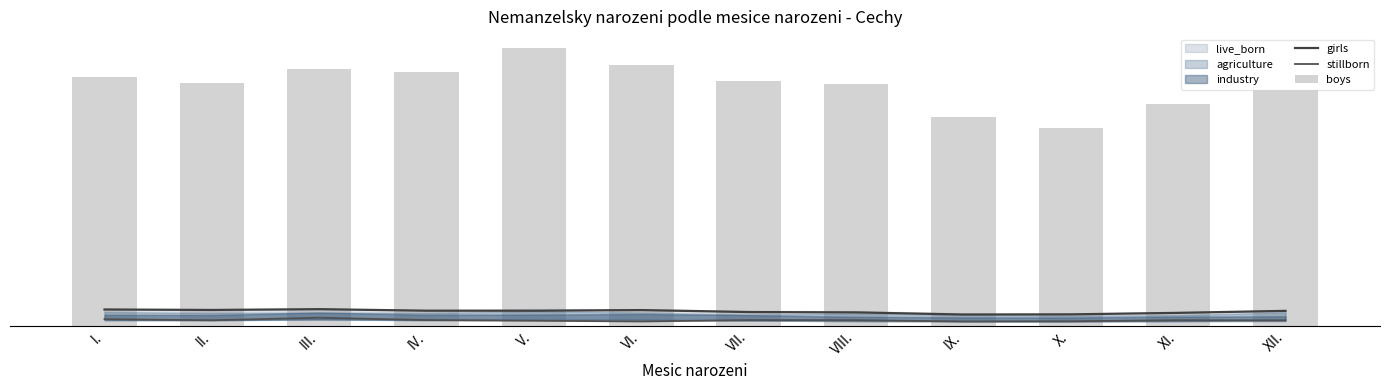

Reading right to left, what are all the values shown in this chart?

girls: XII.=40.6	XI.=35.1	X.=31.1	IX.=30.6	VIII.=36.4	VII.=37.3	VI.=42.7	V.=40.9	IV.=41.0	III.=45.2	II.=43.0	I.=44.3
stillborn: XII.=14.7	XI.=15.3	X.=12.3	IX.=11.7	VIII.=15.3	VII.=15.6	VI.=11.7	V.=13.8	IV.=15.6	III.=21.9	II.=15.0	I.=18.0
boys: XII.=641.0	XI.=601.0	X.=536.0	IX.=567.0	VIII.=657.0	VII.=665.0	VI.=708.0	V.=754.0	IV.=690.0	III.=697.0	II.=660.0	I.=674.0